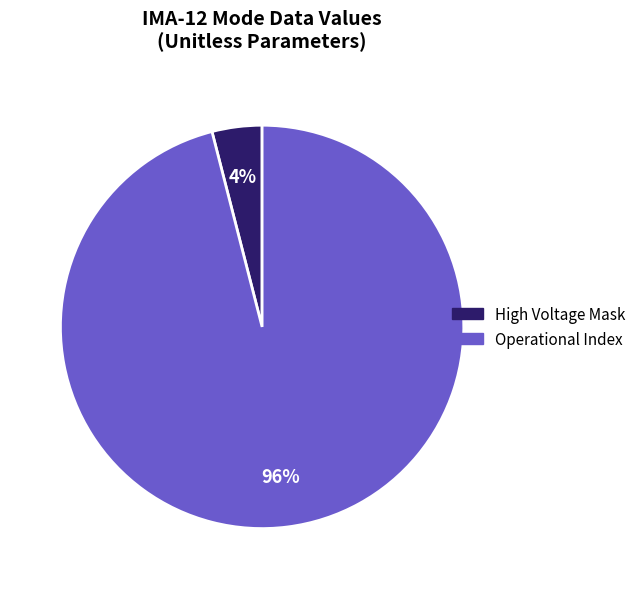

Is there a majority slice in this chart?

Yes